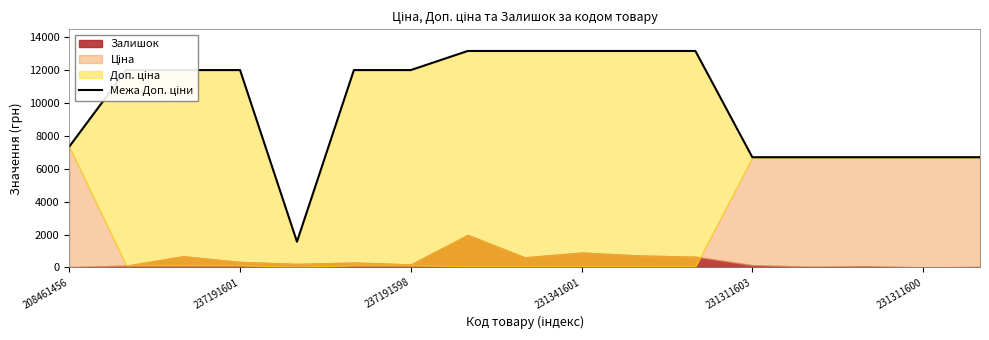

What is the maximum value shown in the chart?

13171.5